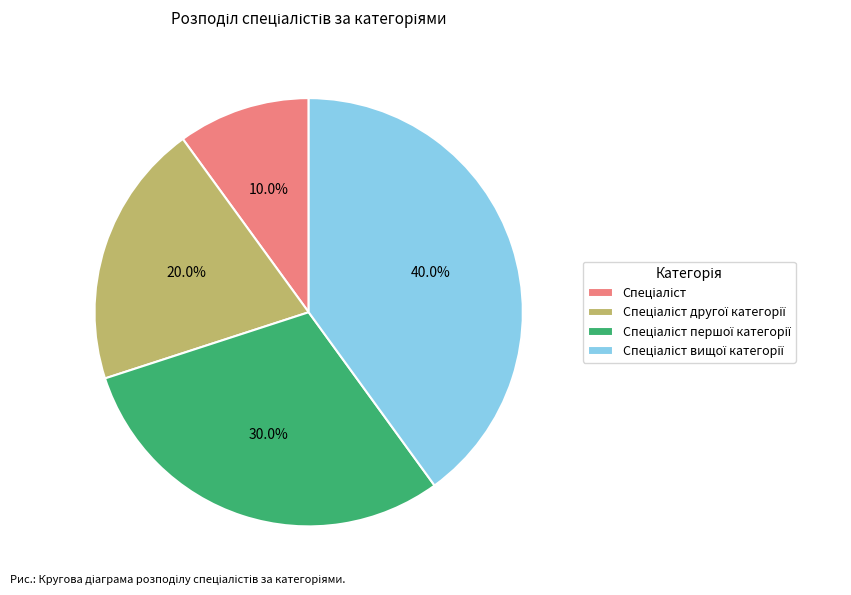

Does any single category account for the majority?

No